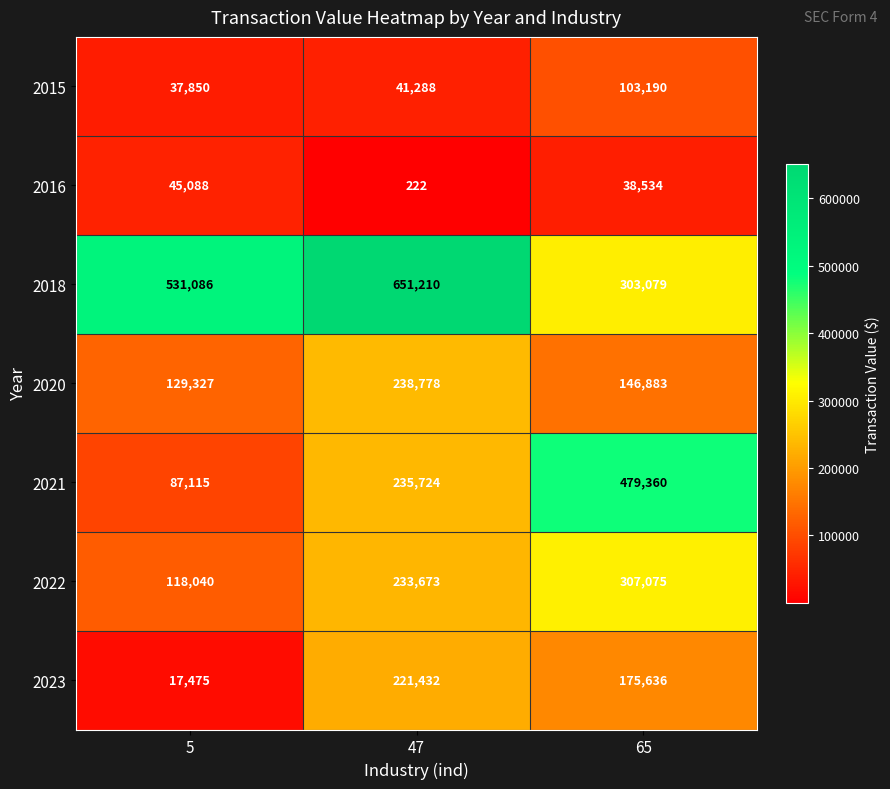

Which series has the widest spread of values?

2021